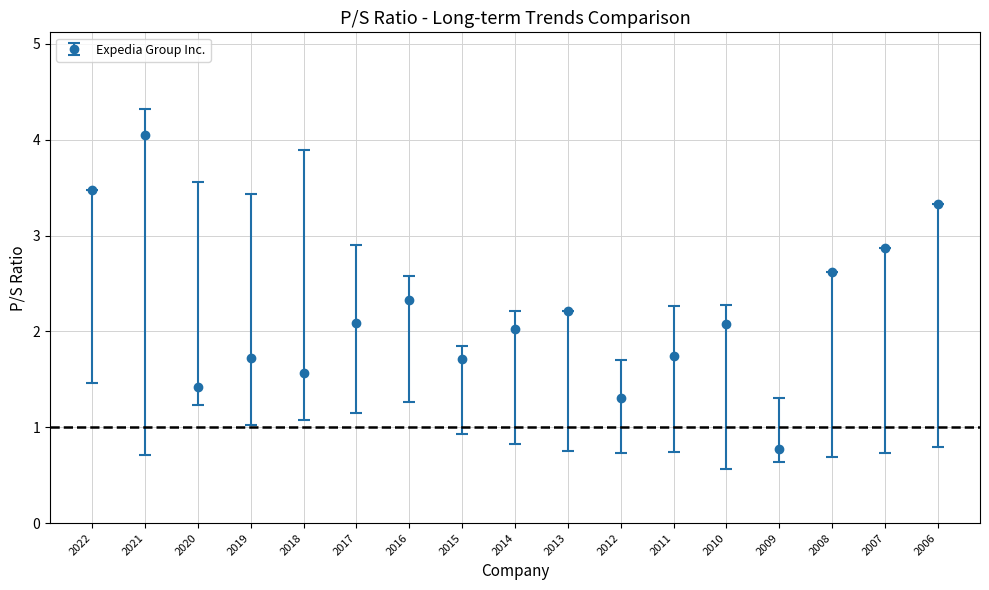

The chart shows a value of 1.7 at 2019. True or false?

True